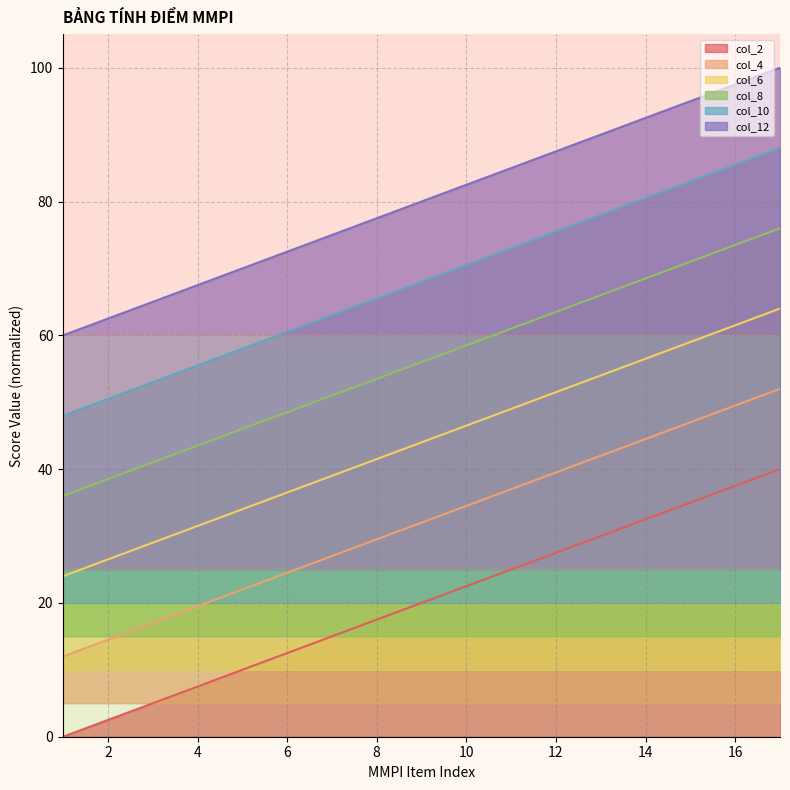

True or false: col_10 has a value of 68.0 at 9.

True